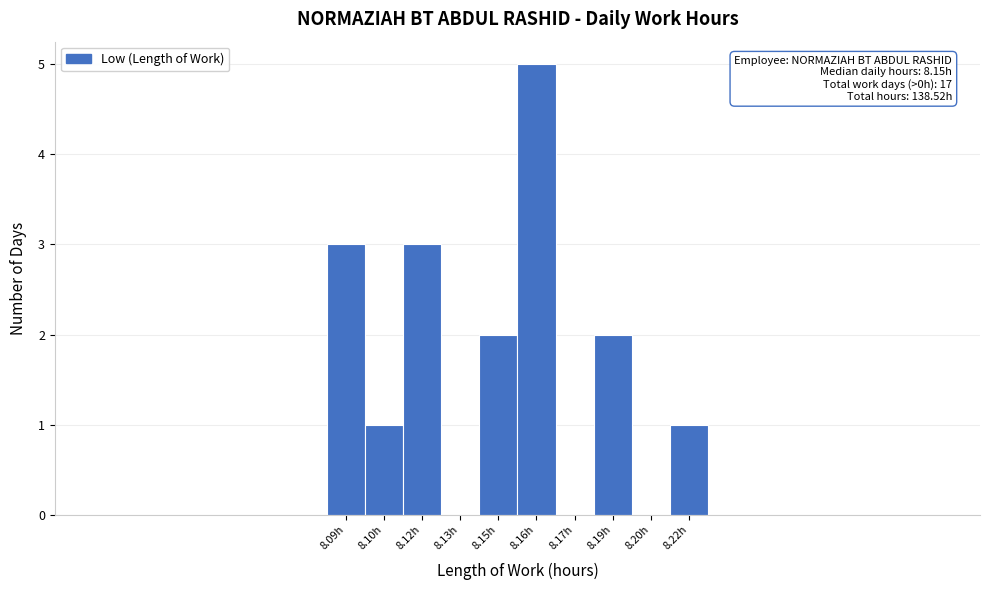

Reading left to right, transcribe all the data shown in this chart.

8.09h=3	8.10h=1	8.12h=3	8.13h=0	8.15h=2	8.16h=5	8.17h=0	8.19h=2	8.20h=0	8.22h=1